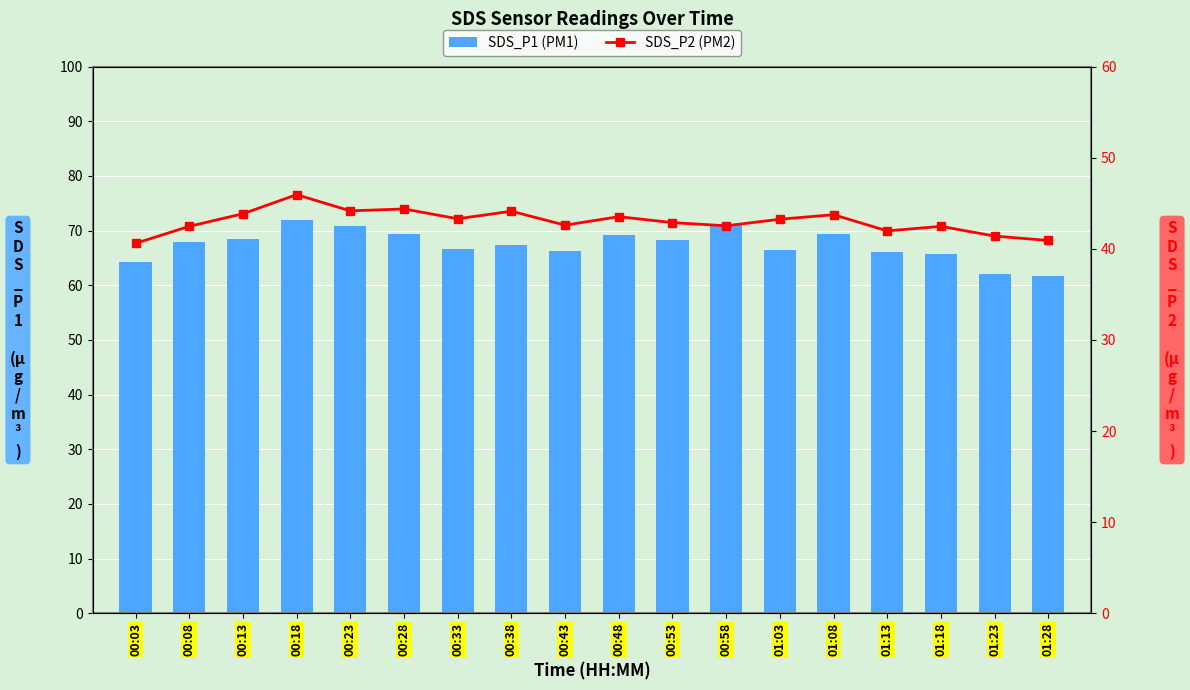

Between 01:03 and 00:23, which is larger?

00:23